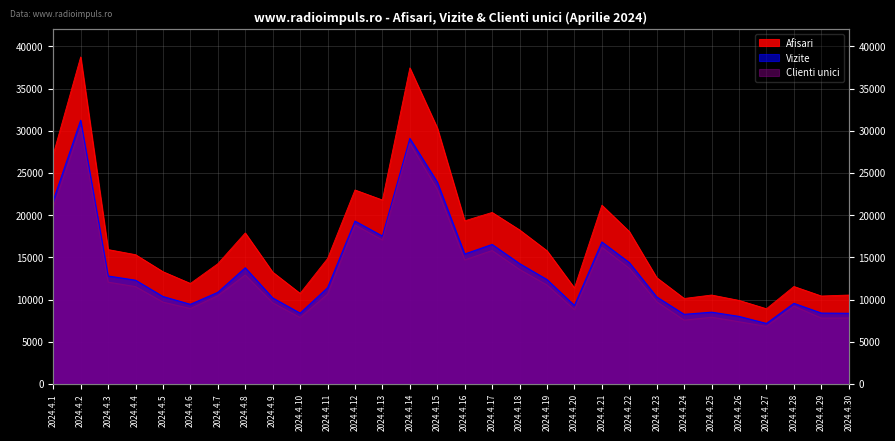

True or false: Afisari has a value of 30347 at 2024.4.15.

True